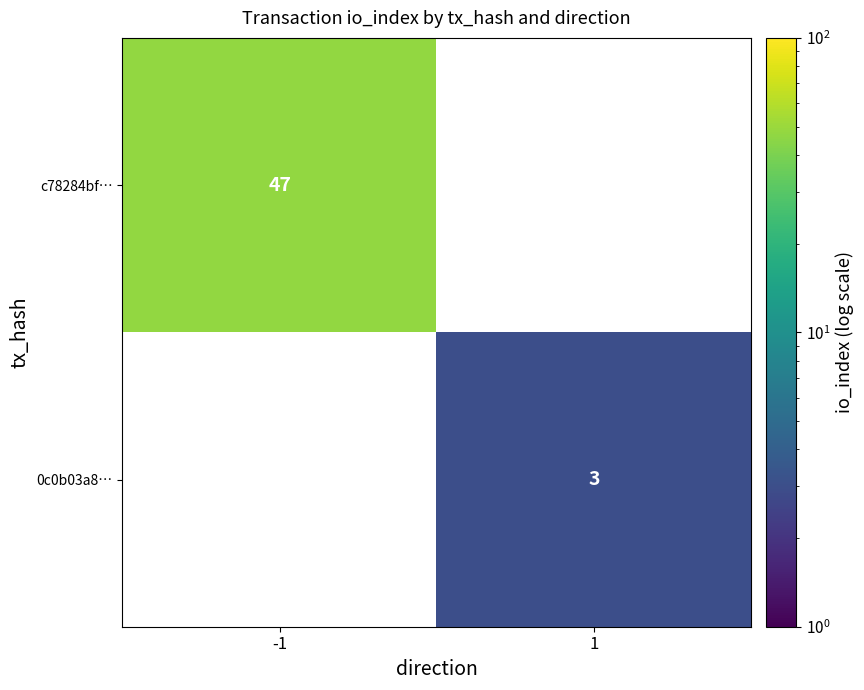

The 0c0b03a8… series shows 5 at 1. True or false?

False